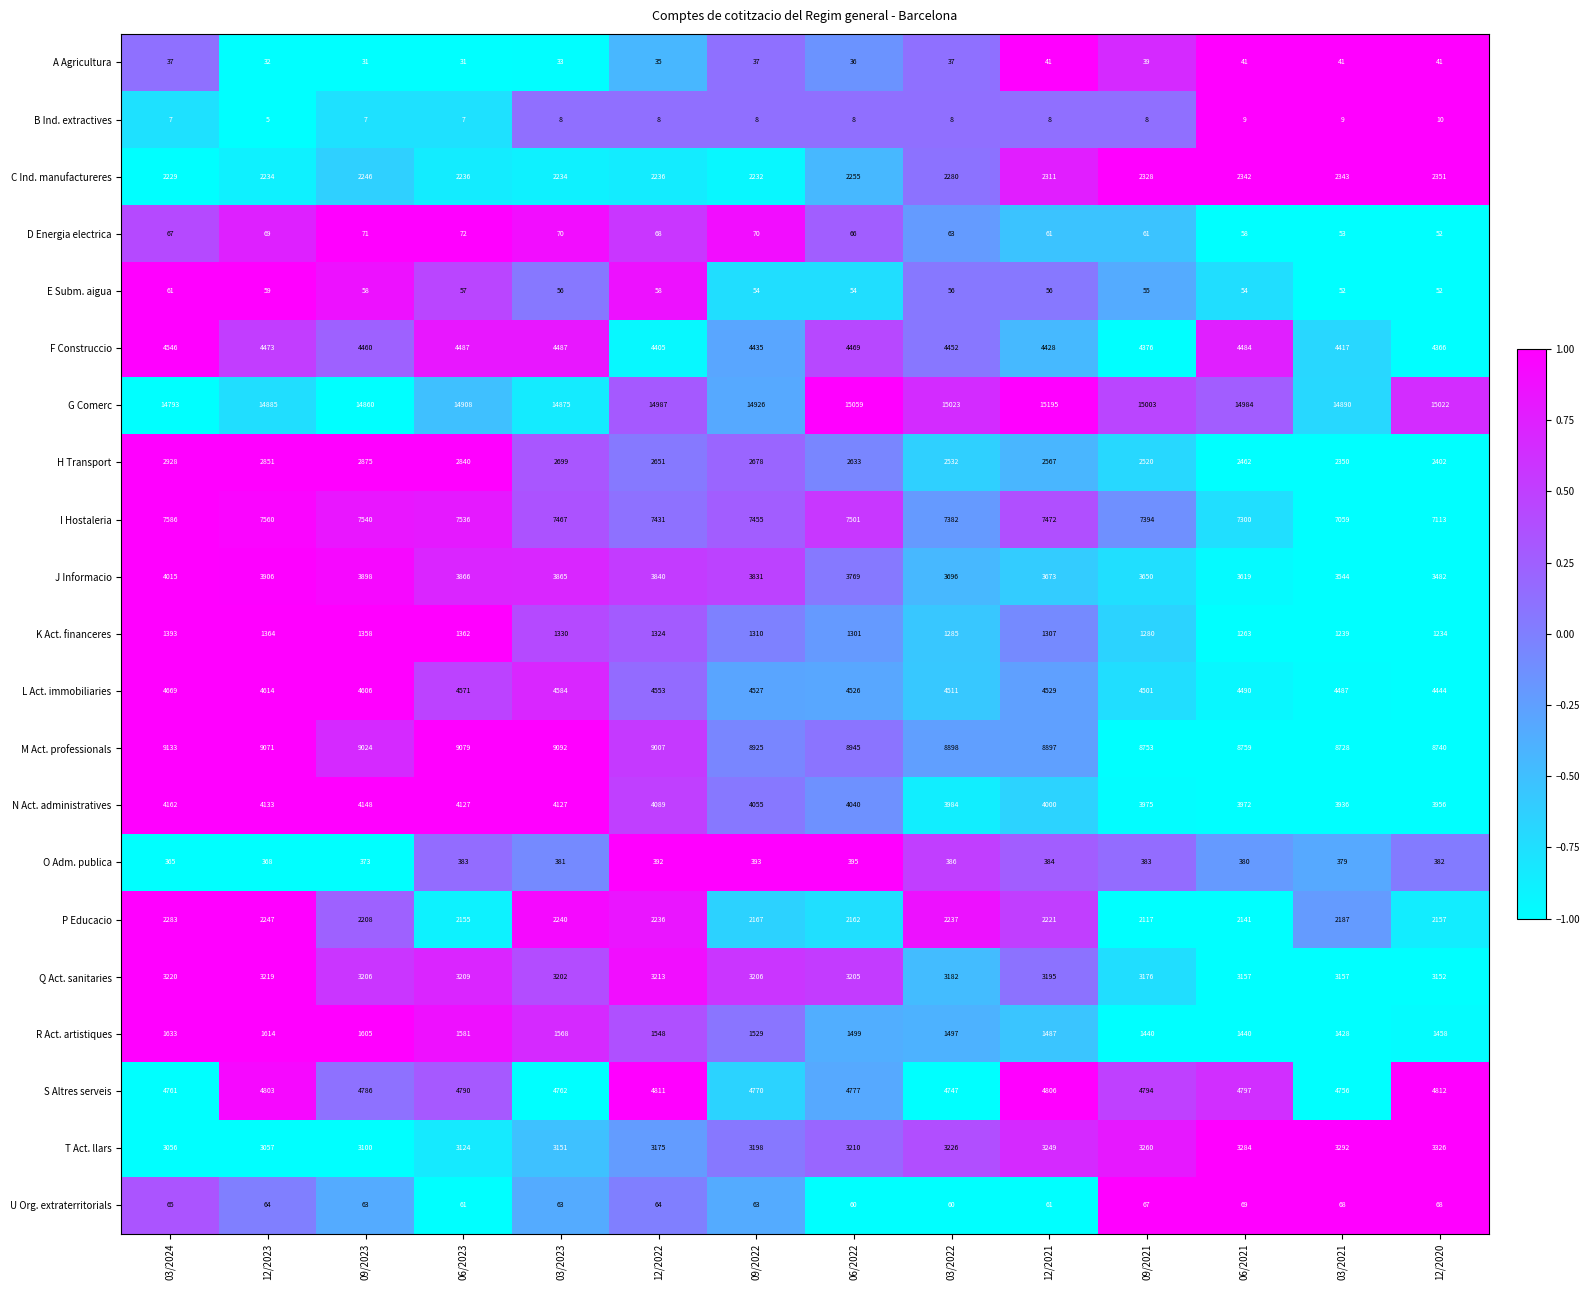

At which category is the sum across all series the highest?

03/2024